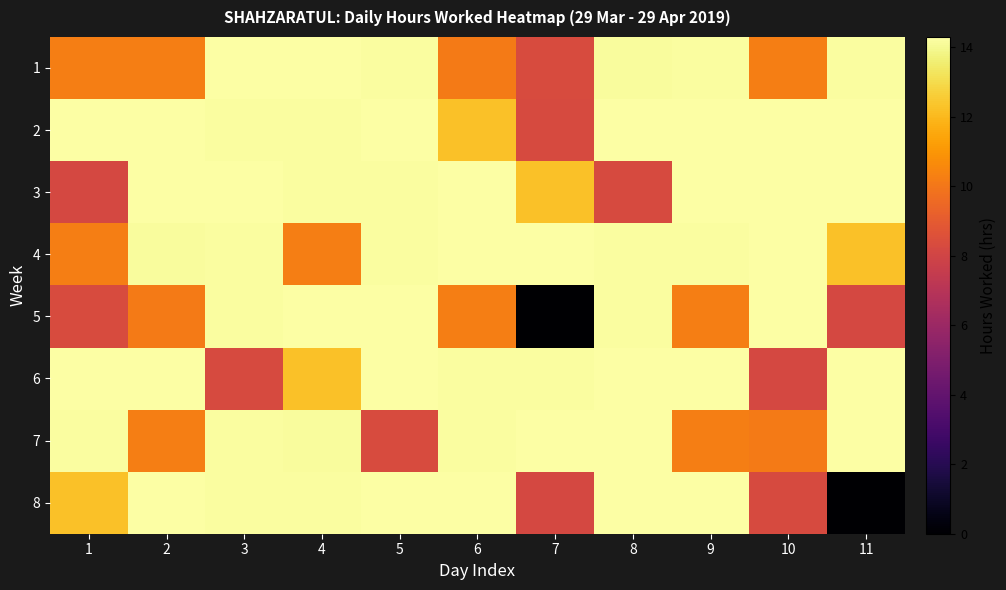

Which label corresponds to the smallest value in the chart?

7